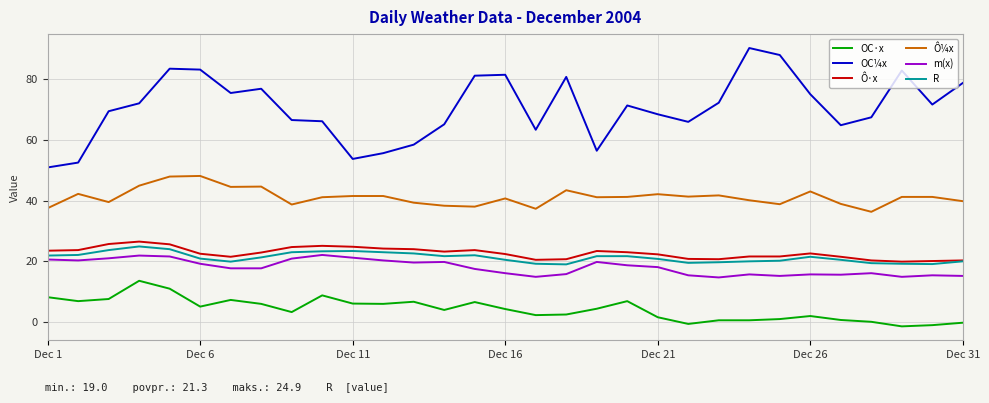

What is the difference between the maximum and minimum values in the R series?

5.9